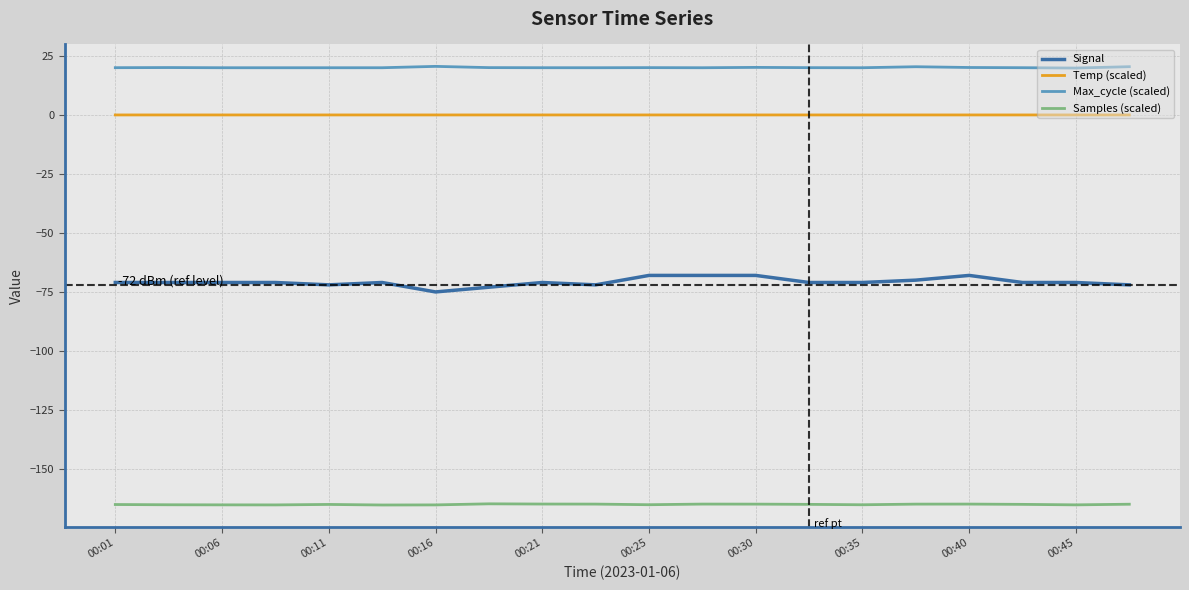

True or false: Samples (scaled) has more than 1 interior local peaks.

True